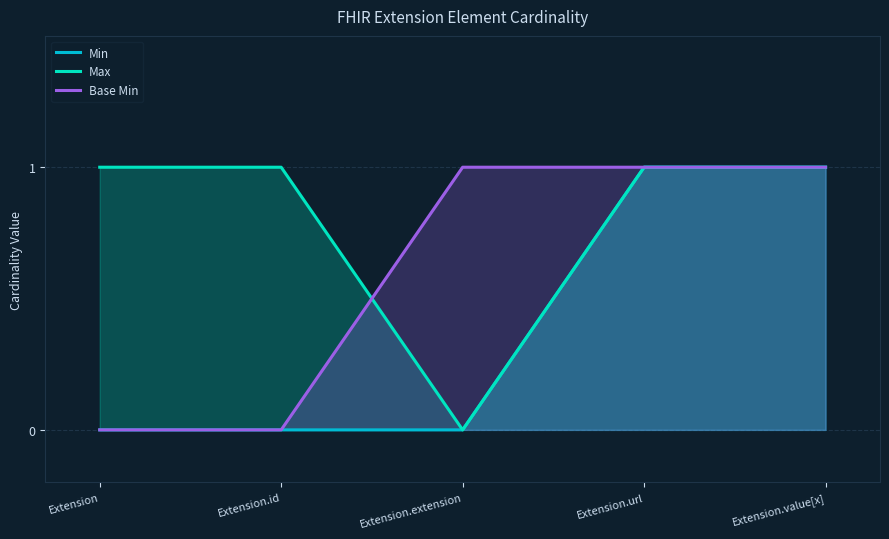

What is the spread (max minus min) of values at Extension.extension?

1